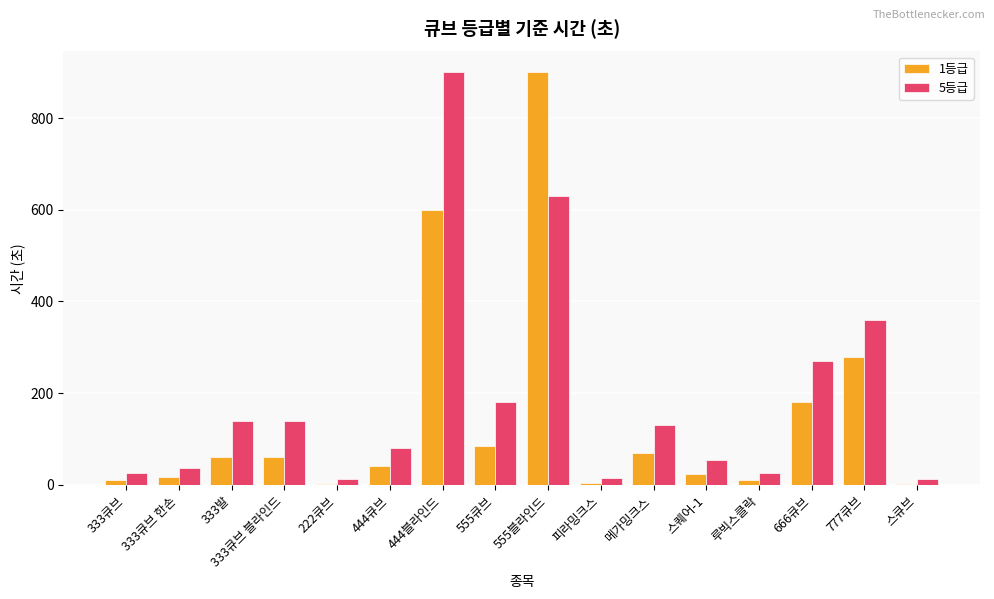

What is the total value across all series at 444블라인드?

1500